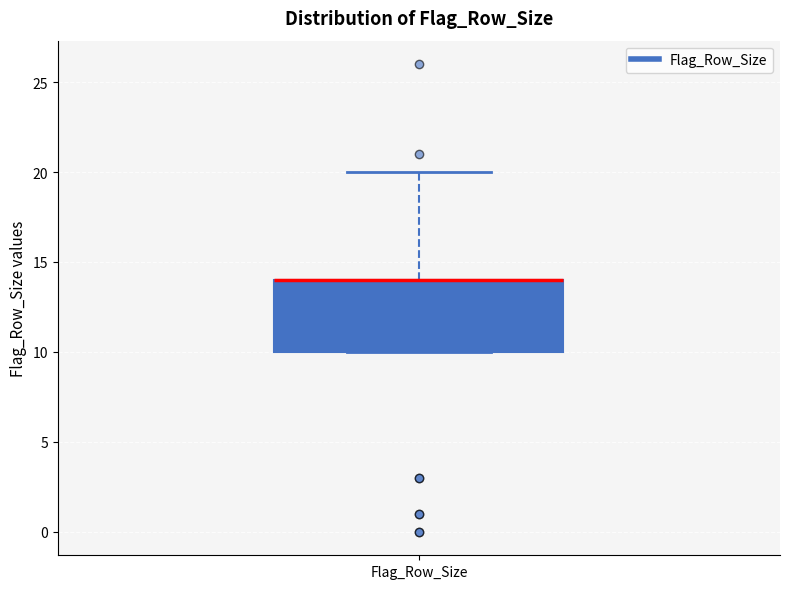

Where does the upper whisker of the box for Flag_Row_Size end on the y-axis? The values are not printed on the chart, so give them approximately, as read against the axis.

20